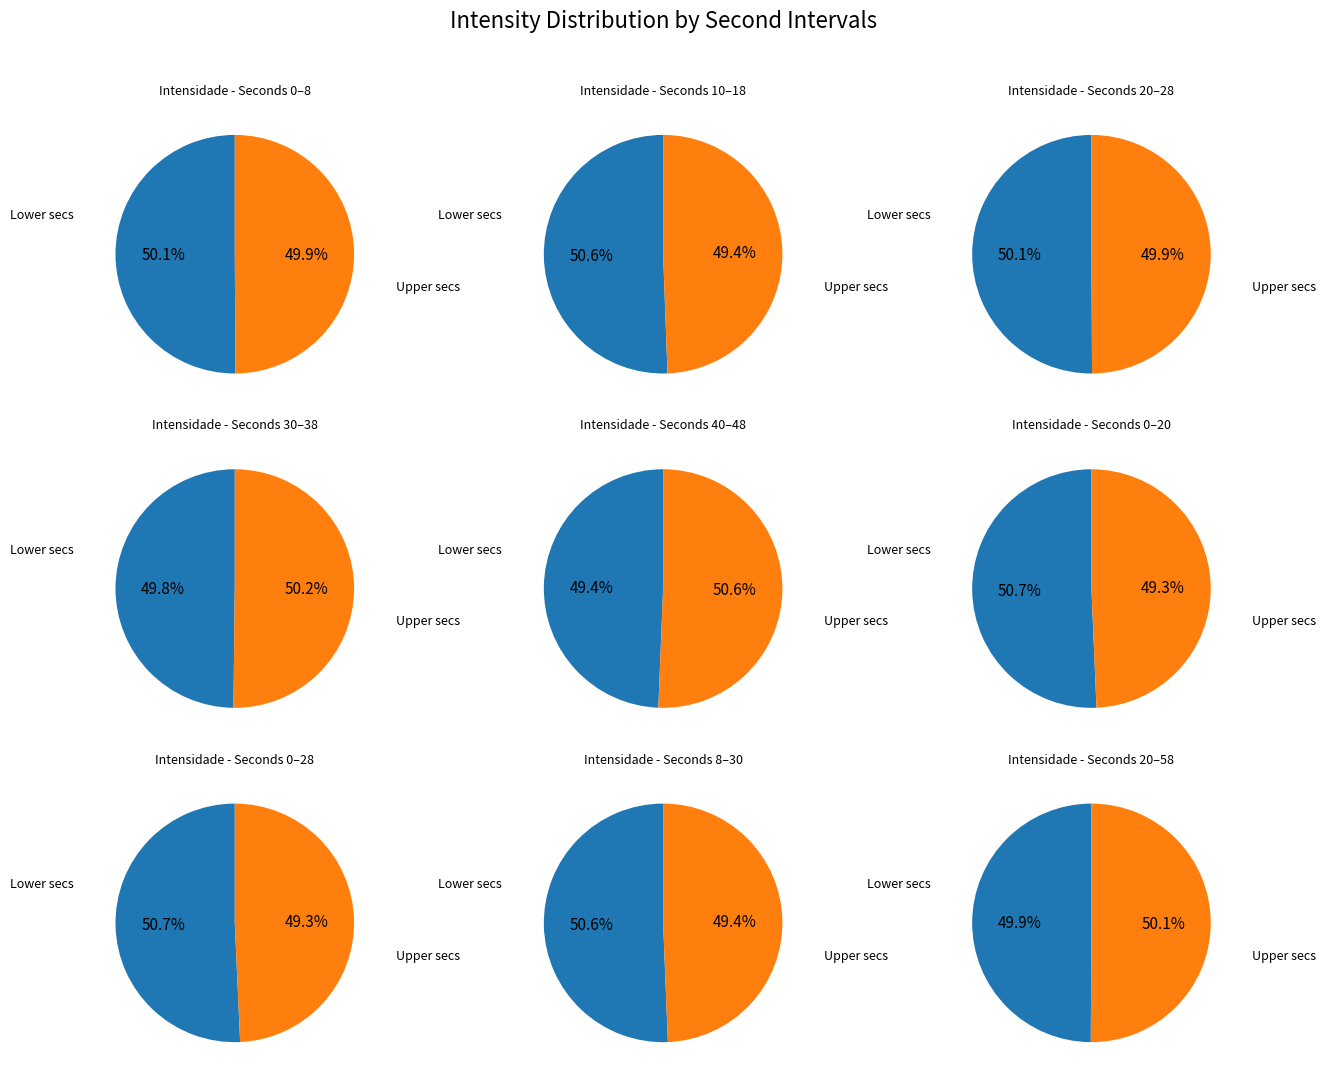

True or false: 52 accounts for 1% of the total.

False